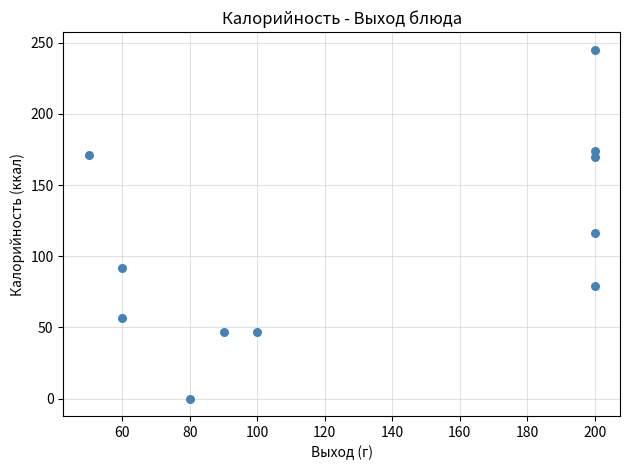

What is the average Y value?

108.8